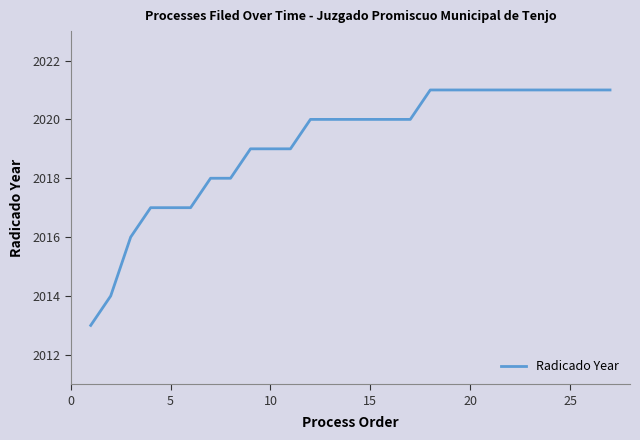

Reading left to right, what are all the values shown in this chart?

2013	2014	2016	2017	2017	2017	2018	2018	2019	2019	2019	2020	2020	2020	2020	2020	2020	2021	2021	2021	2021	2021	2021	2021	2021	2021	2021